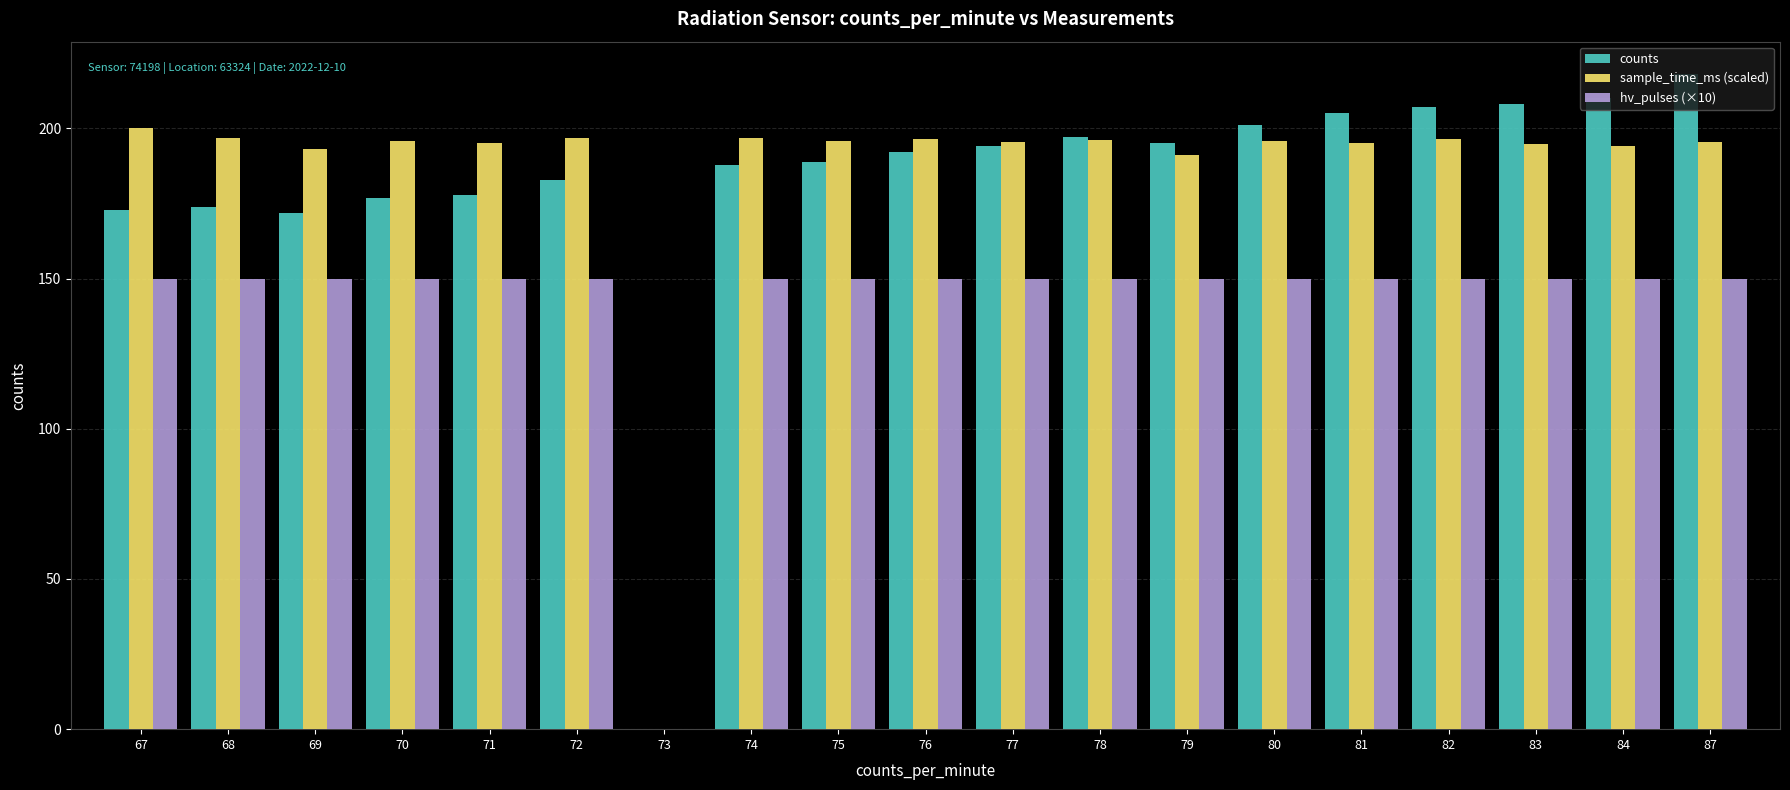

What is the total value across all series at 69?

515.2